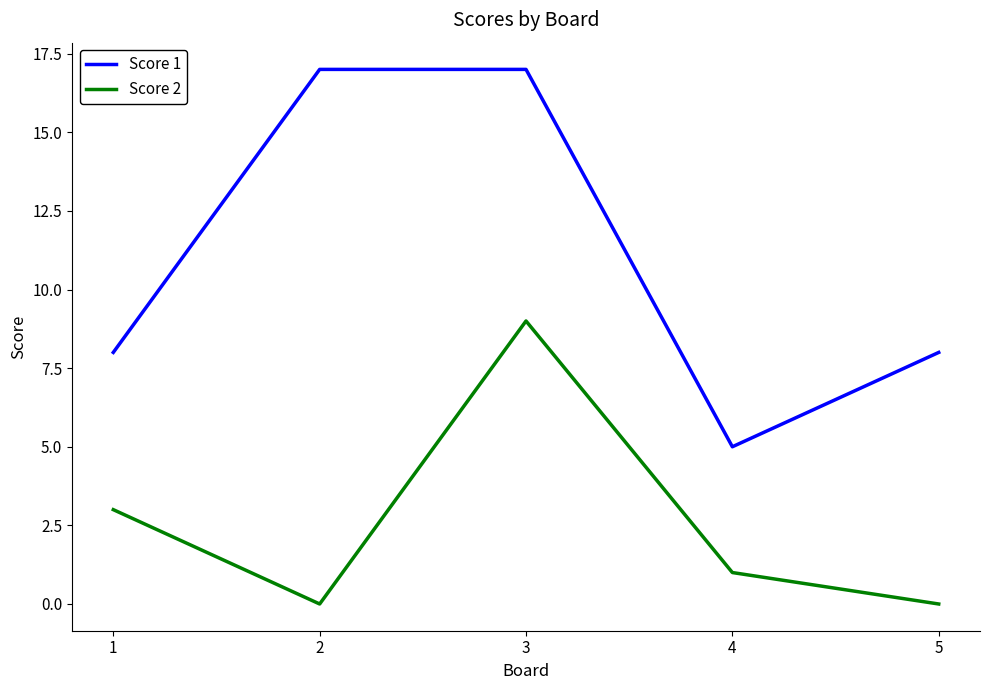

True or false: Score 2 and Score 1 cross at least once.

False